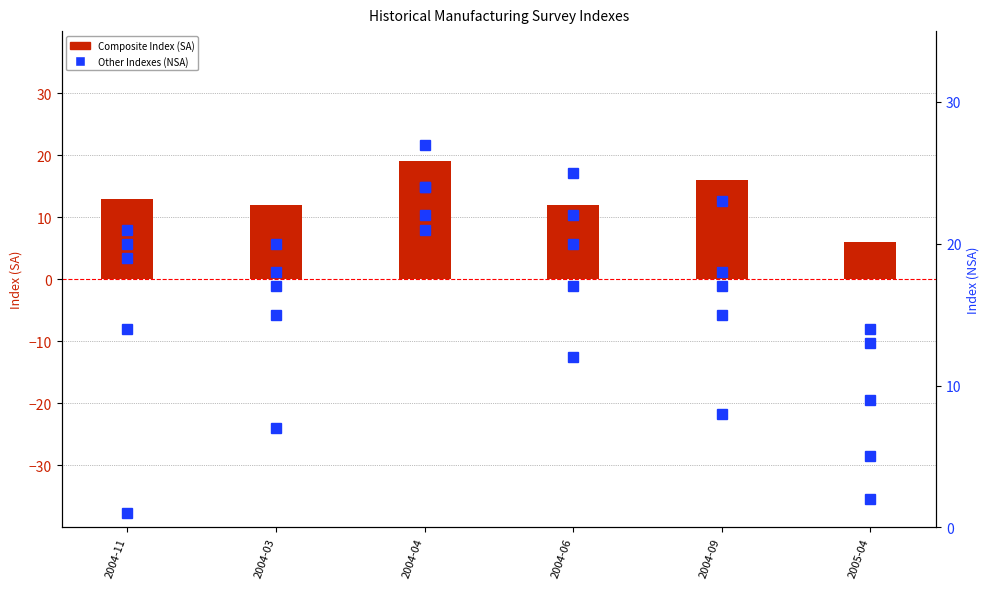

At which category is the sum across all series the highest?

2004-04